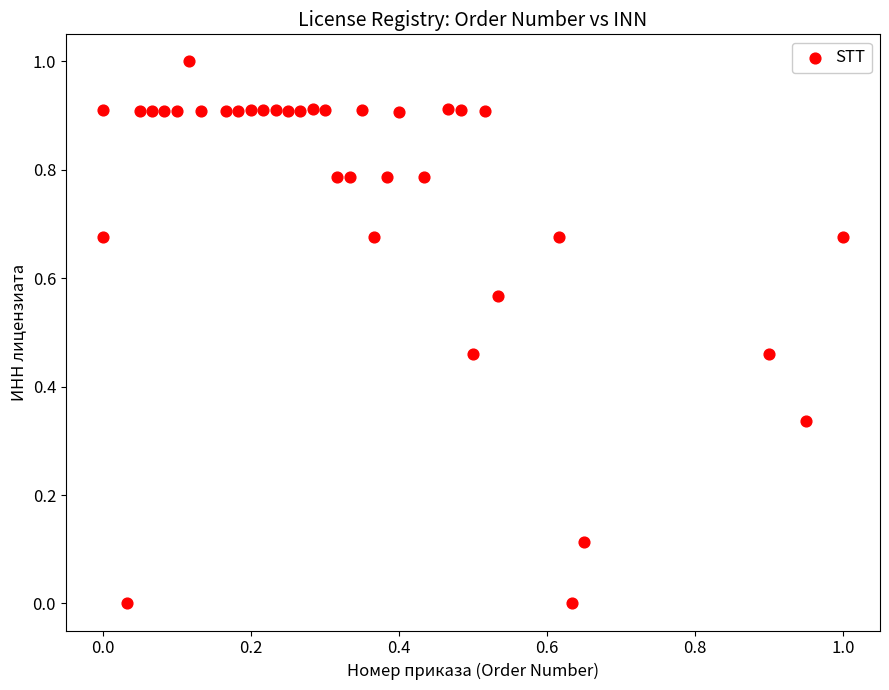

What is the range of Y values (max minus min)?

1.0